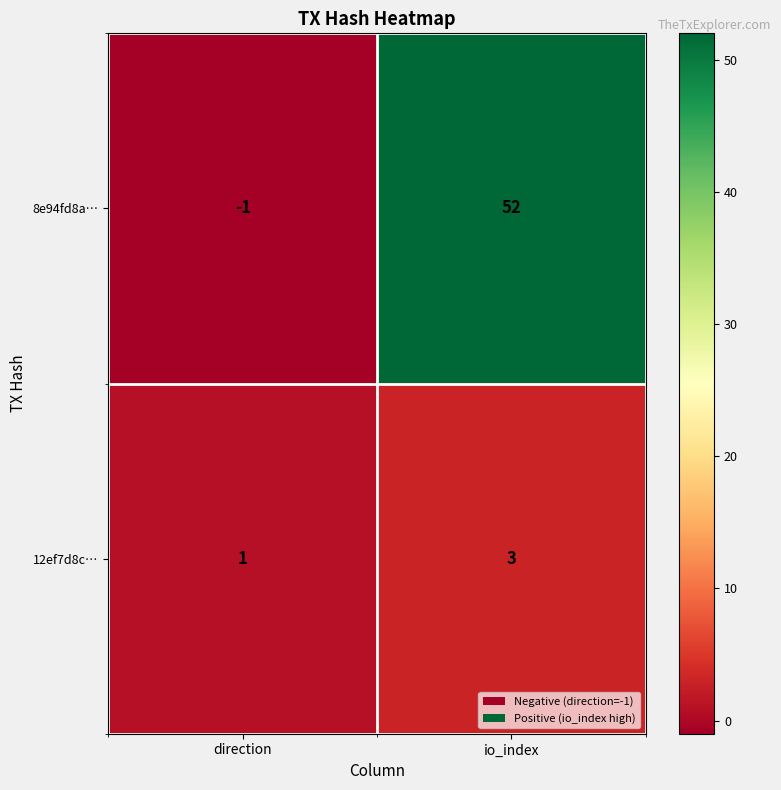

What is the average value of the 8e94fd8a… series?

26